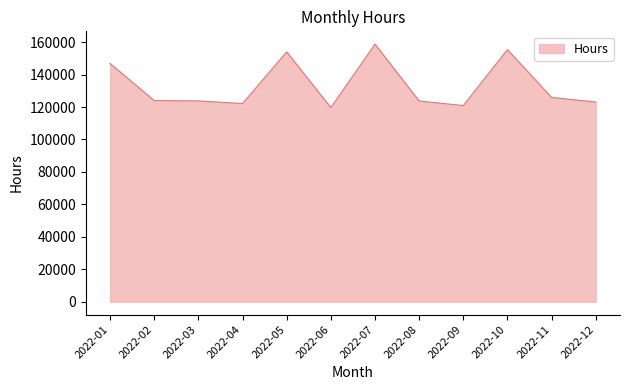

What is the minimum value shown in the chart?

119634.0